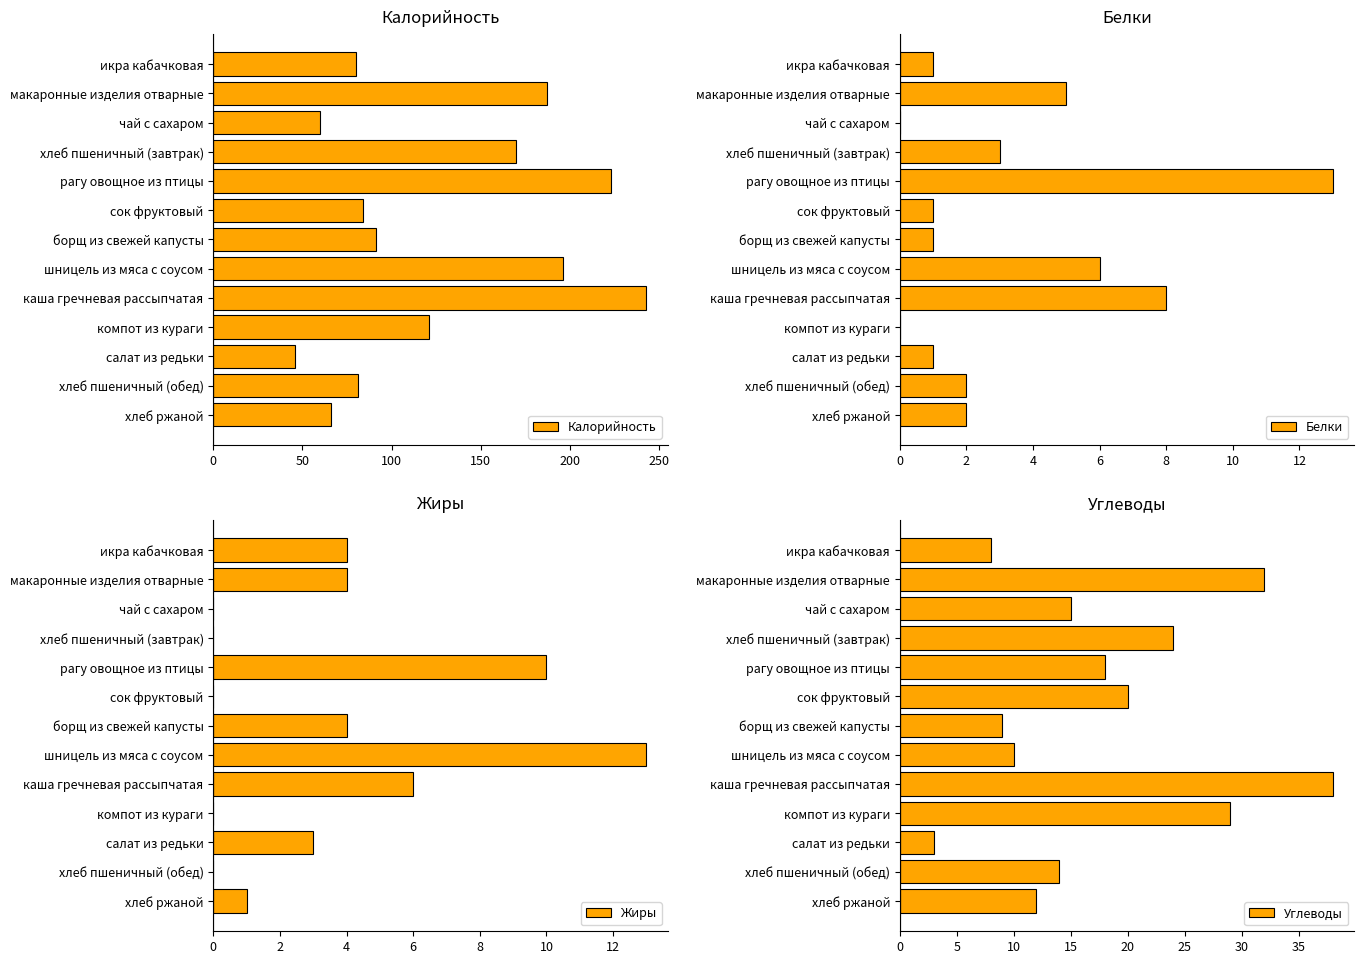

Reading right to left, what are all the values shown in this chart?

Калорийность: 66	81	46	121	243	196	91	84	223	170	60	187	80
Белки: 2	2	1	0	8	6	1	1	13	3	0	5	1
Жиры: 1	0	3	0	6	13	4	0	10	0	0	4	4
Углеводы: 12	14	3	29	38	10	9	20	18	24	15	32	8